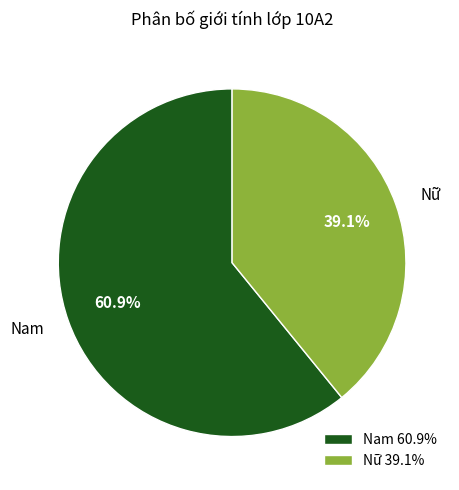

Does any single category account for the majority?

Yes